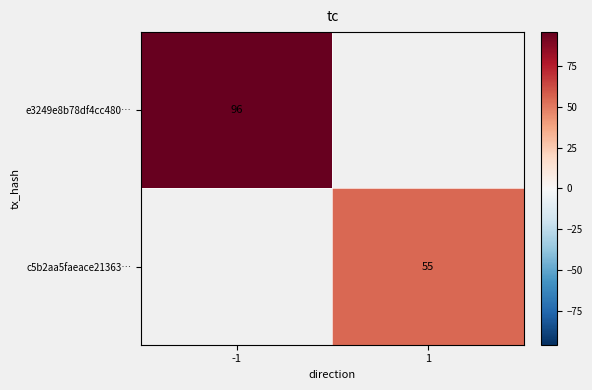

The value of c5b2aa5faeace21363… at 1 is 80. True or false?

False